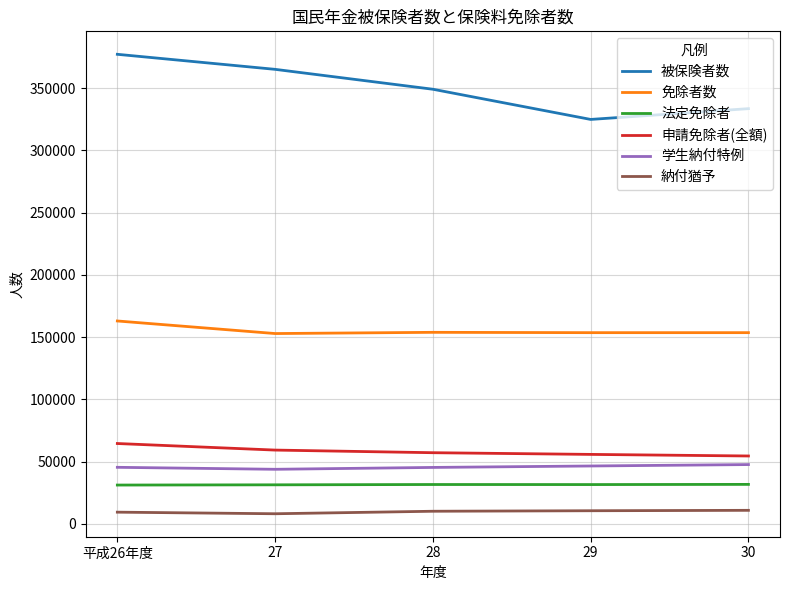

At which category is the sum across all series the highest?

平成26年度